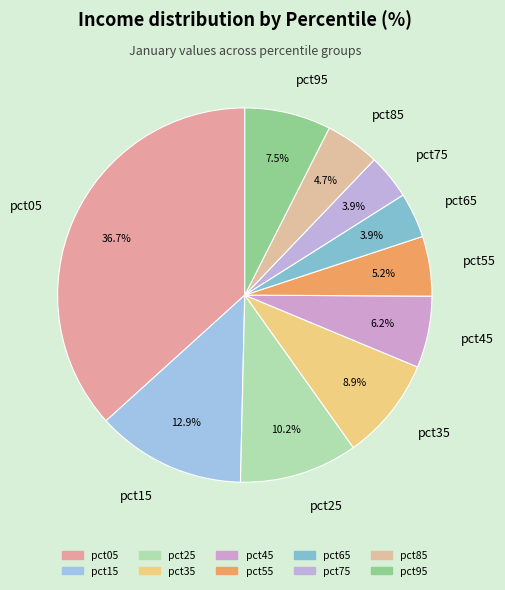

To the nearest percent, what is the combined percentage of pct85 and pct95?

12%